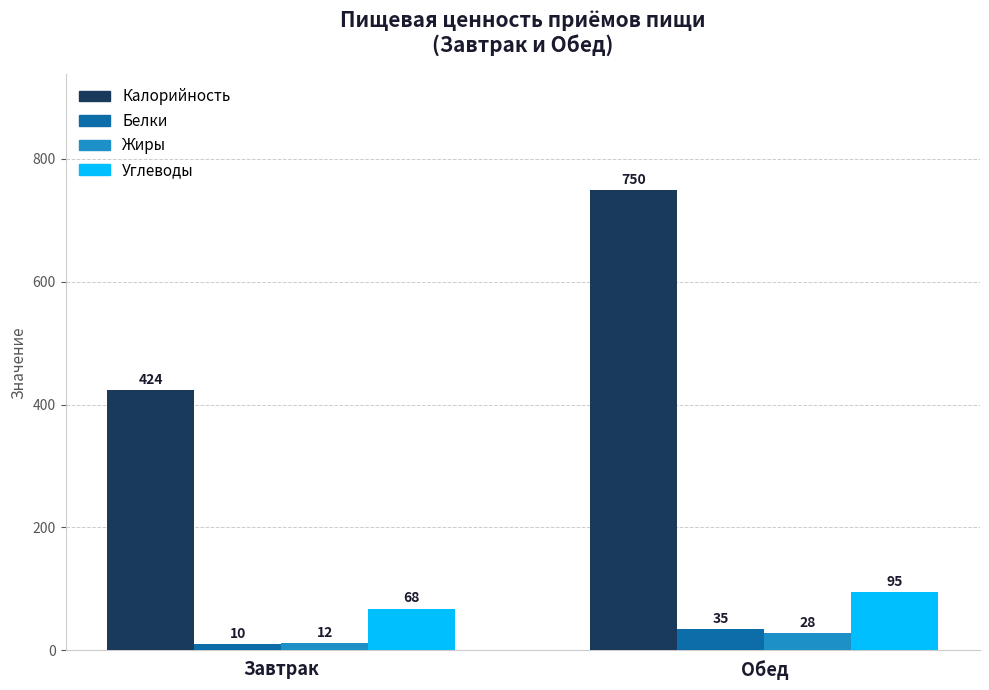

What is the spread (max minus min) of values at Обед?

722